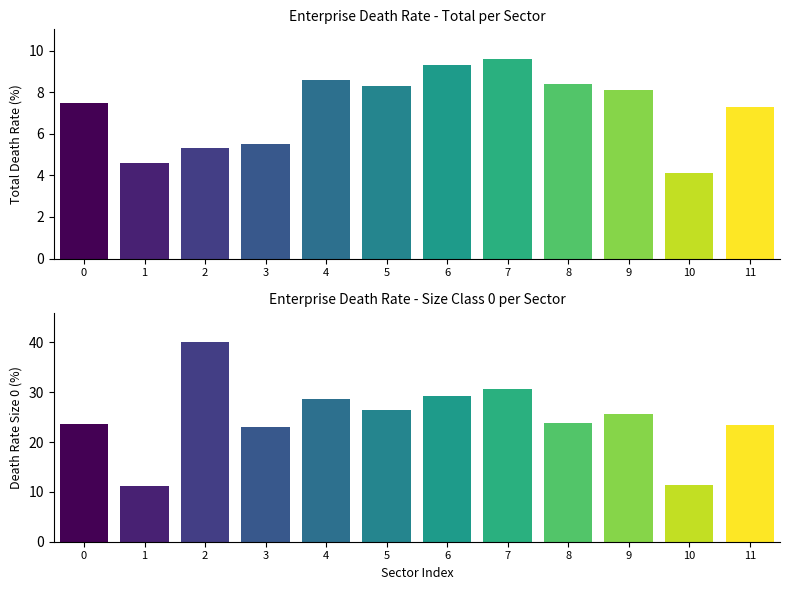

The Size 0 (col_2) series shows 55.6 at Mining and quarrying. True or false?

False